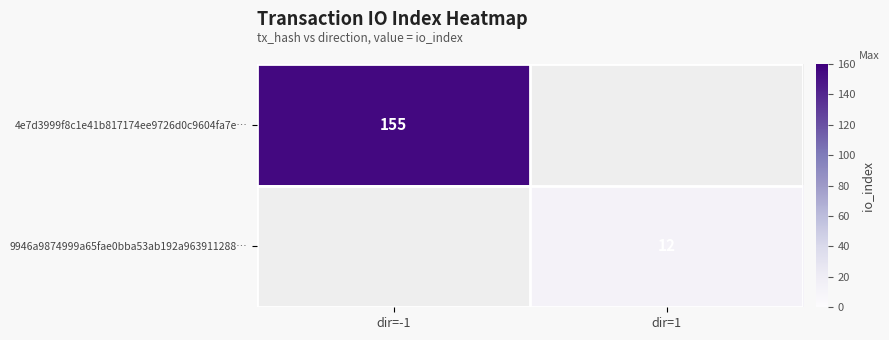

Is the value of 9946a9874999a65fae0bba53ab192a963911288… at dir=1 greater than the value of 4e7d3999f8c1e41b817174ee9726d0c9604fa7e… at dir=-1?

No